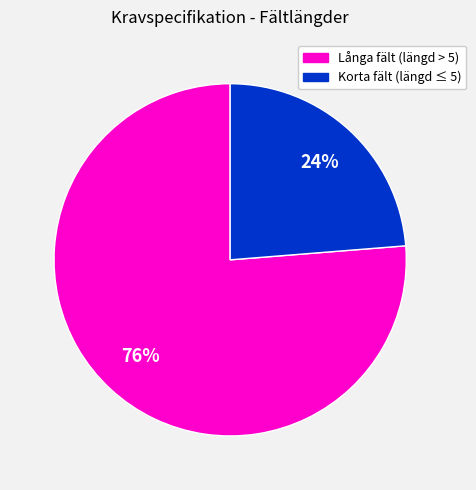

Is there a majority slice in this chart?

Yes